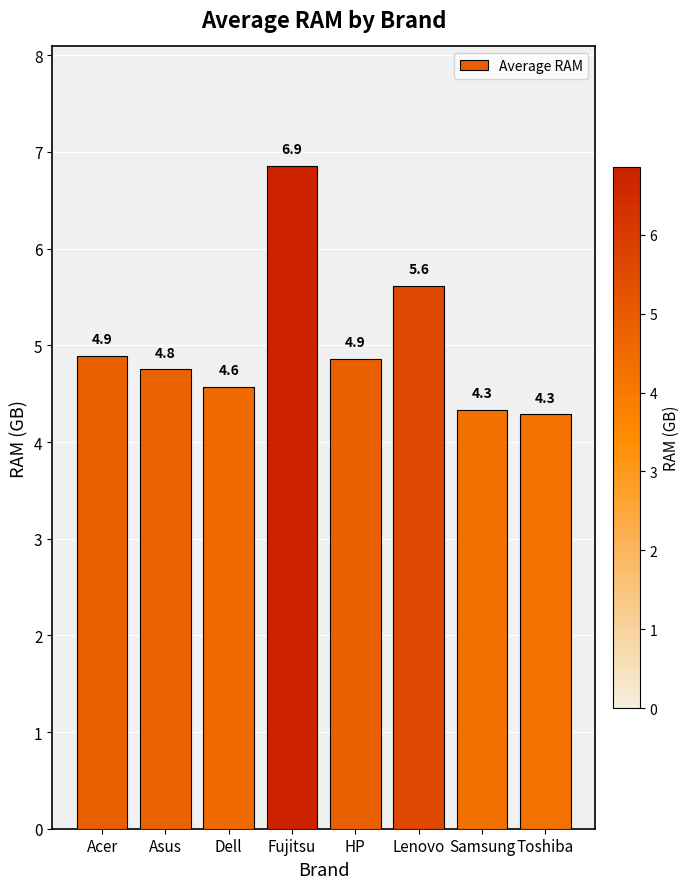

What is the minimum value shown in the chart?

4.3